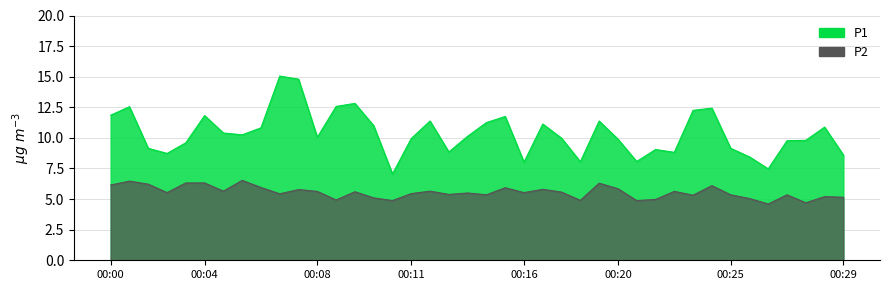

Rank the series by their maximum value, from lowest to highest.

P2, P1